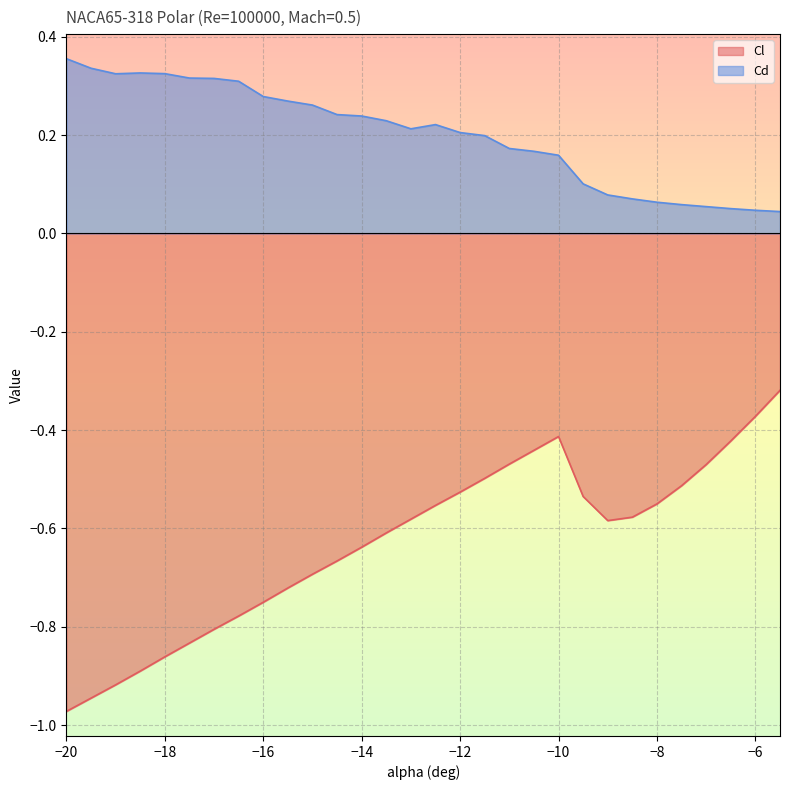

Which has a higher value, -13 or -17.5?

-13